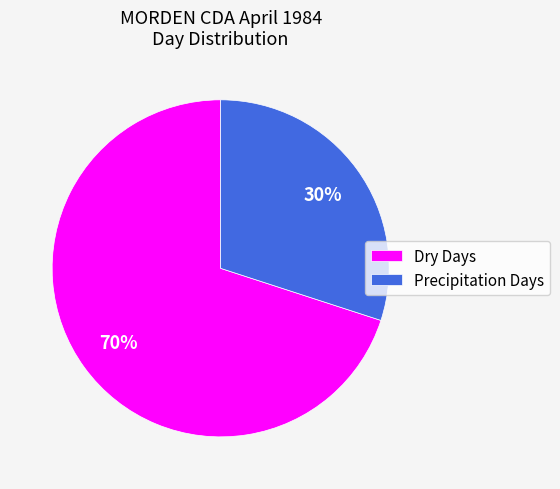

What is the smallest slice in the pie chart?

Precipitation Days